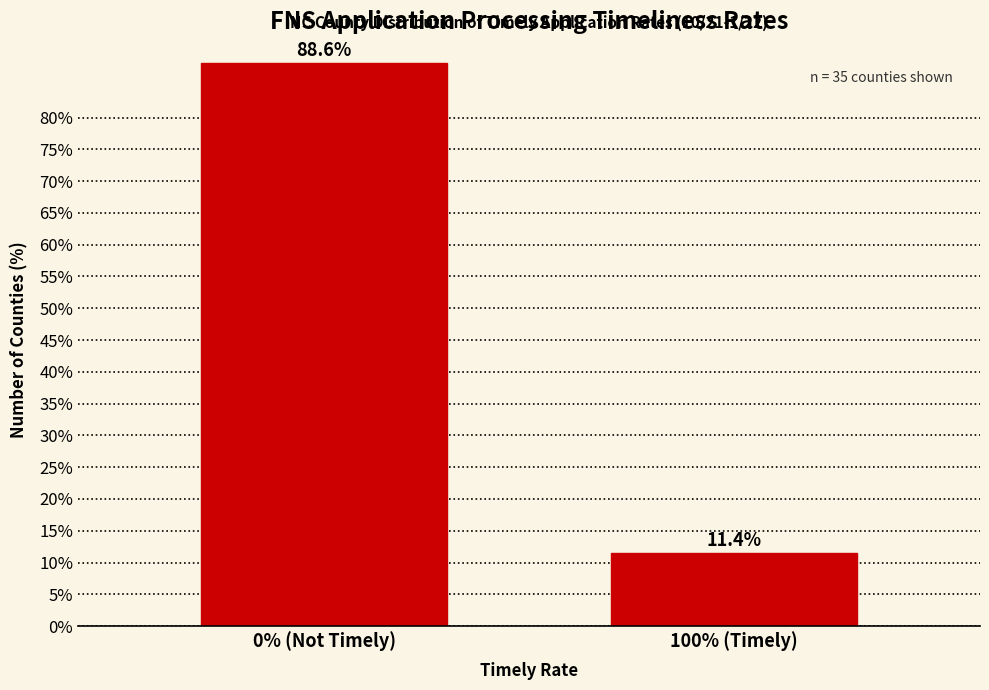

Reading right to left, extract all data points from this chart.

11.4	88.6